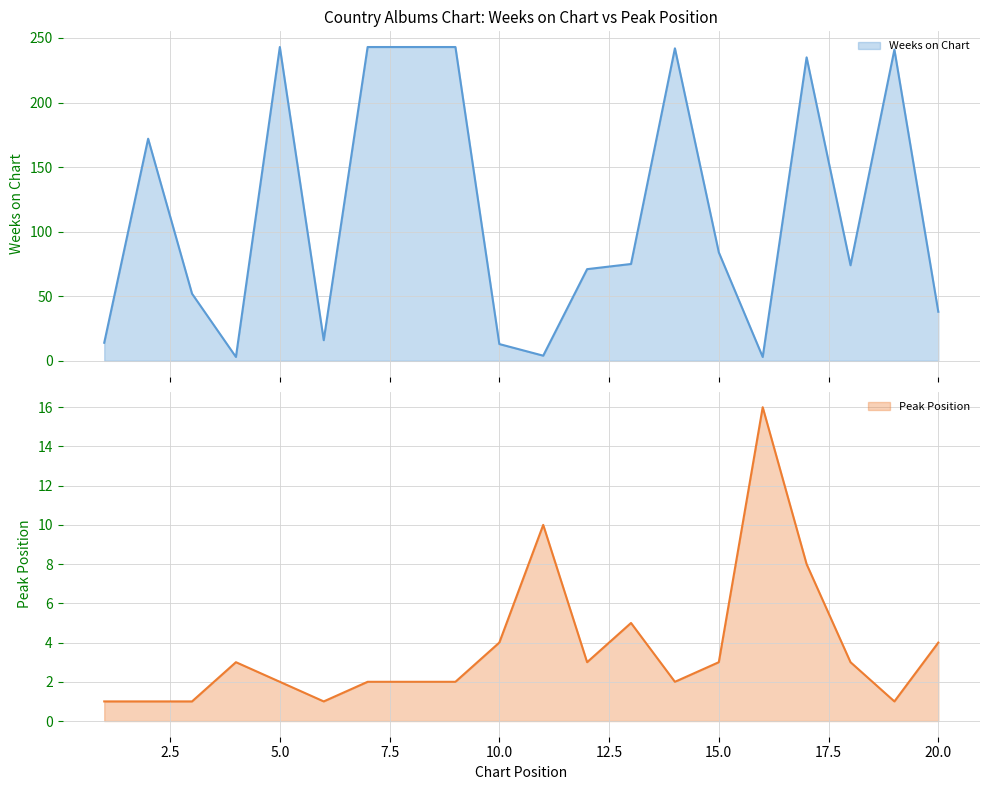

Is it true that Peak Position equals 1 at 6?

True